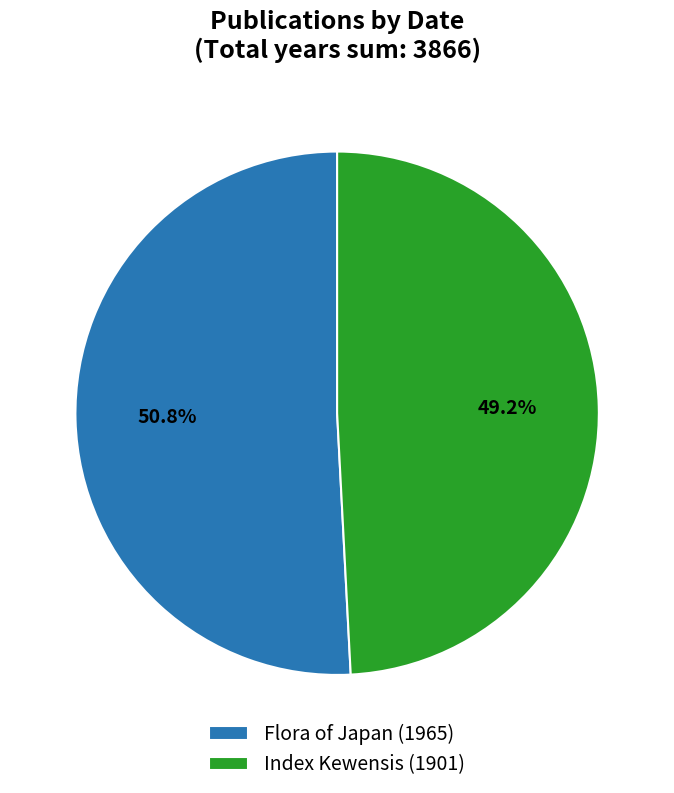

What percentage is the Index Kewensis (1901) slice, to the nearest percent?

49%